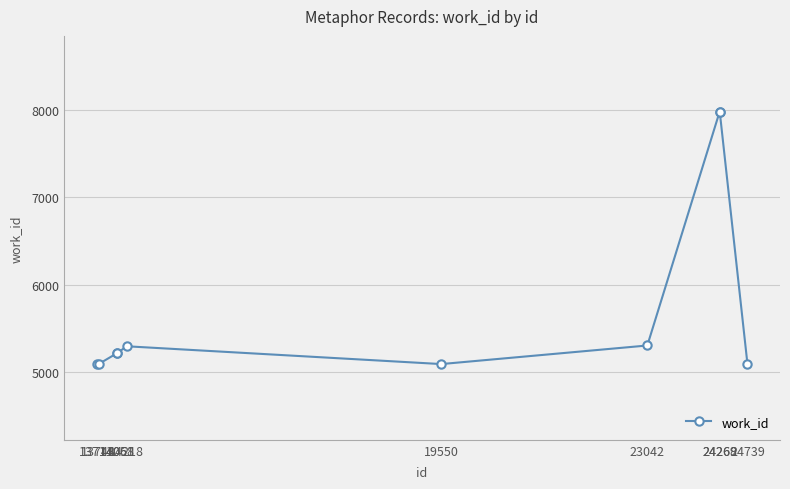

Does the chart display data point markers on the line(s)?

Yes